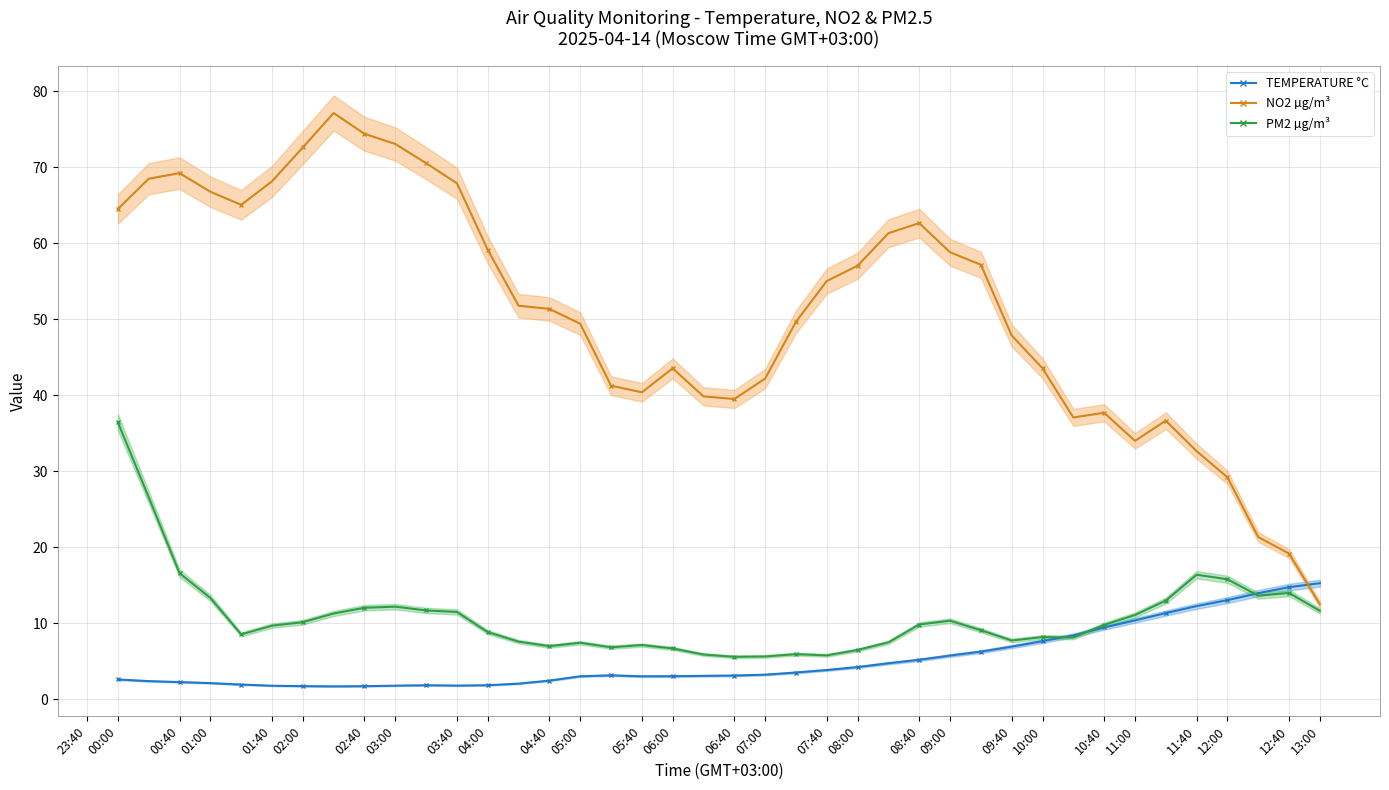

What are all the series names shown in the legend?

TEMPERATURE °C, NO2 µg/m³, PM2 µg/m³